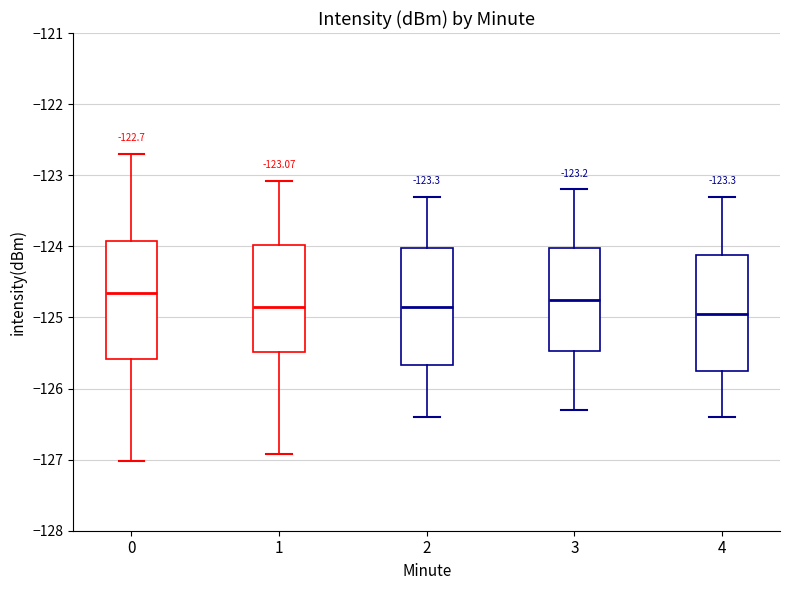

Which box has the lowest median line?

4